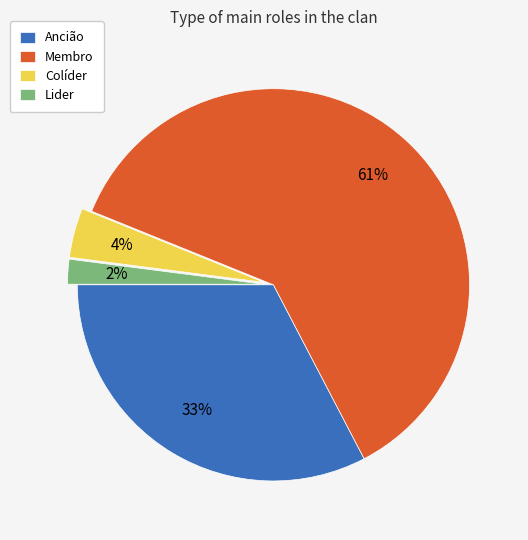

Count the number of slices in the pie.

4